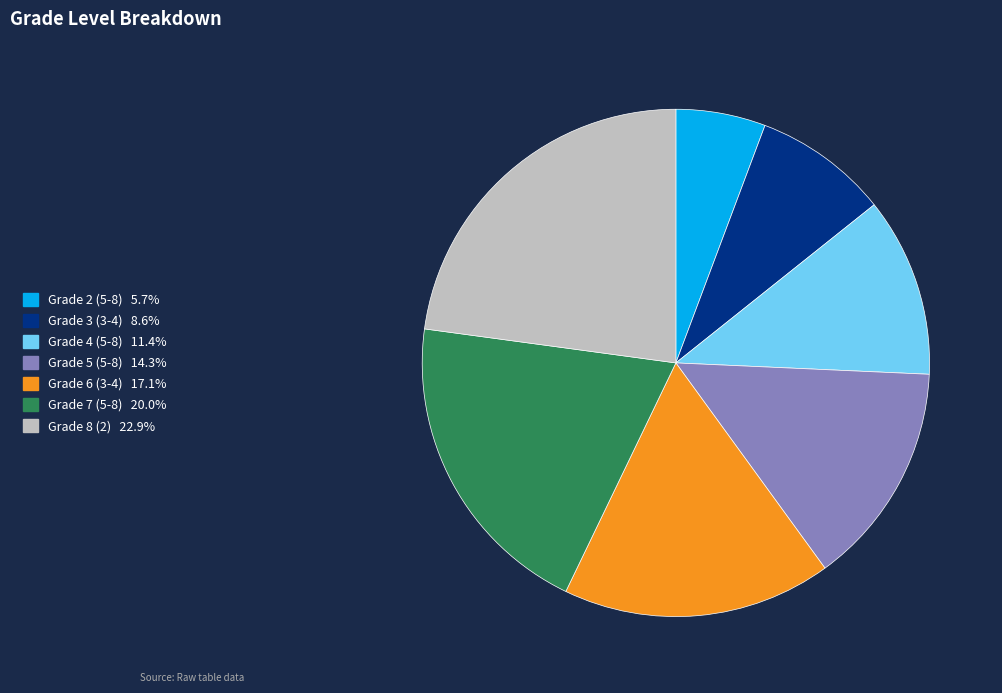

How many segments does this pie chart have?

7